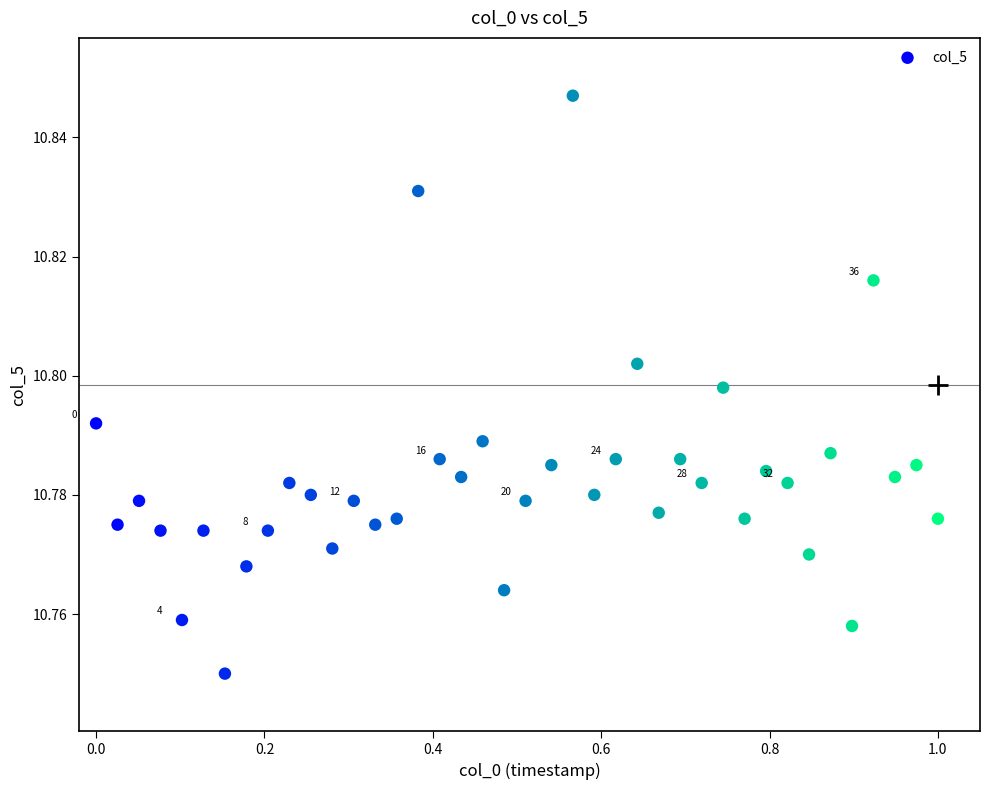

What is the range of X values (max minus min)?

1.0